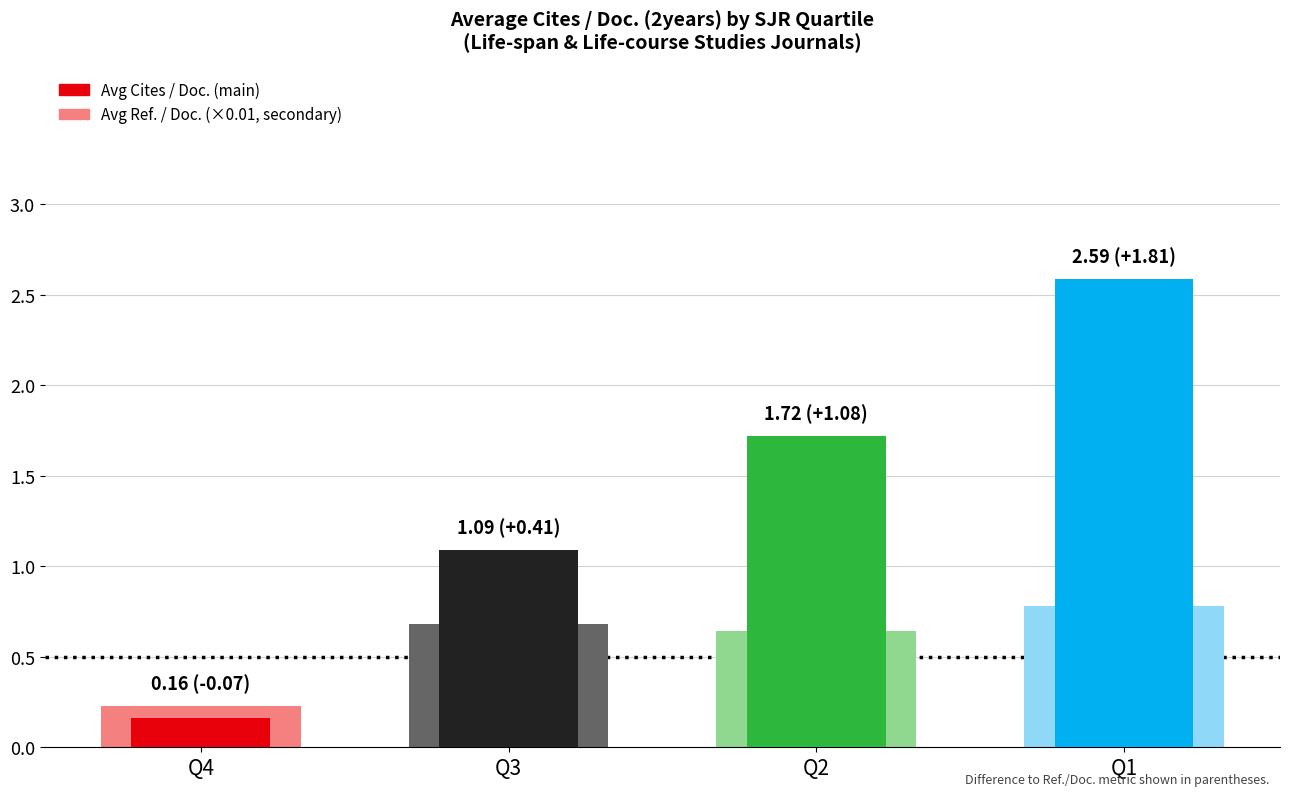

The Avg Cites / Doc. (2years) series shows 1.1 at Q3. True or false?

True